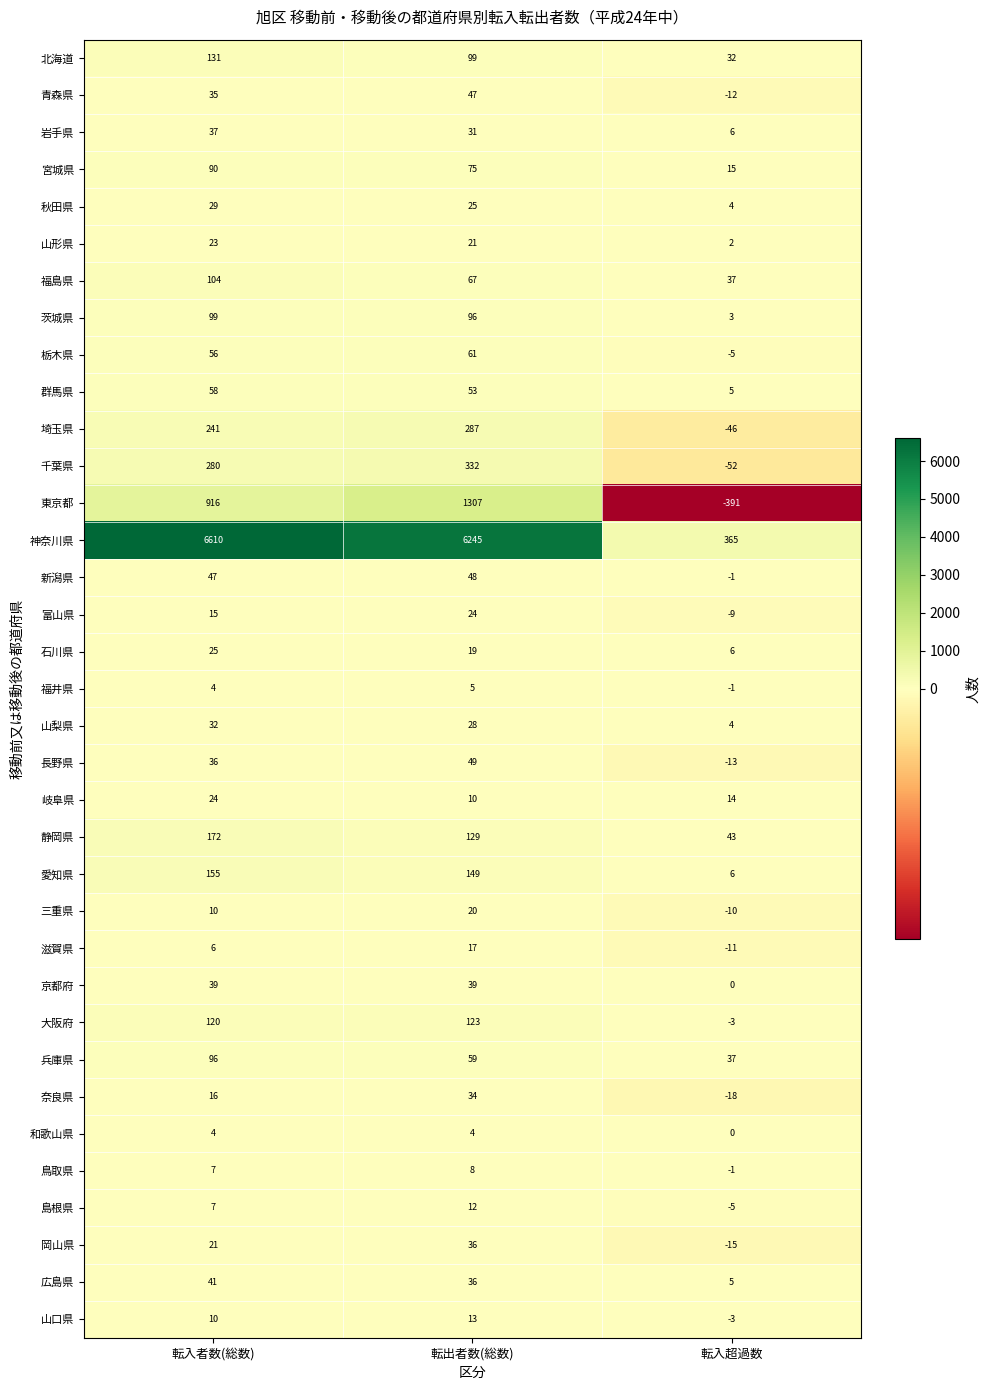

How many 静岡県 values are between 43 and 172?

3